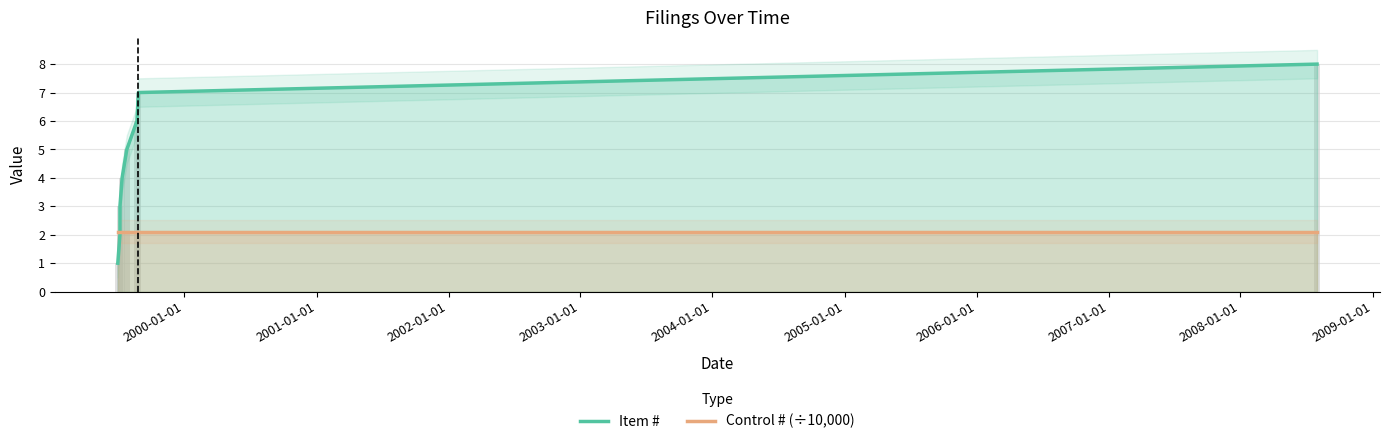

Rank the series by their average value, from highest to lowest.

Item #, Control # (÷10,000)